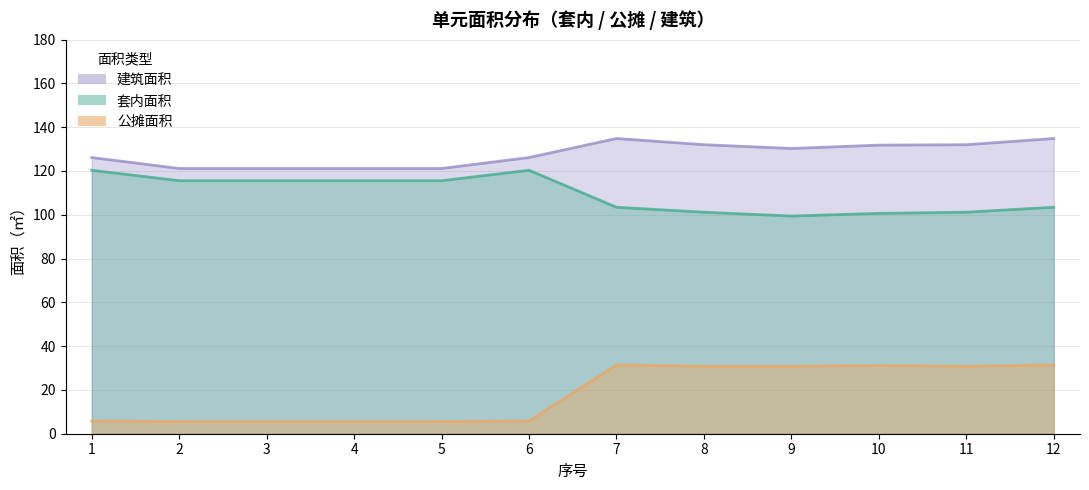

What is the difference between the highest and lowest values at 1?

120.3